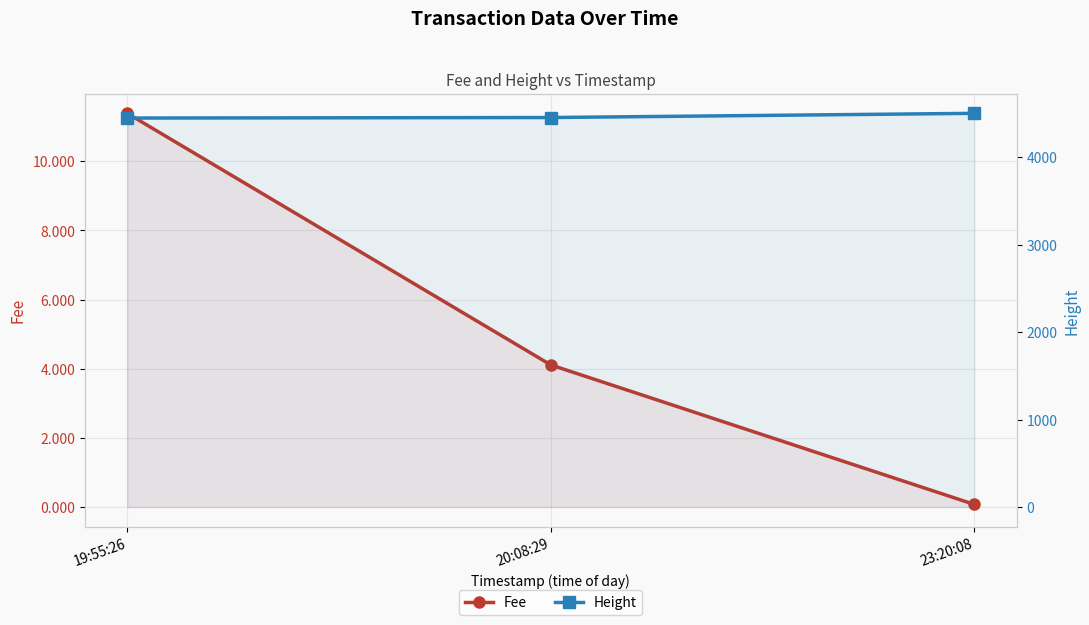

Reading left to right, transcribe all the data shown in this chart.

Fee: 19:55:26=11.4	20:08:29=4.1	23:20:08=0.1
Height: 19:55:26=4449.0	20:08:29=4455.0	23:20:08=4503.0